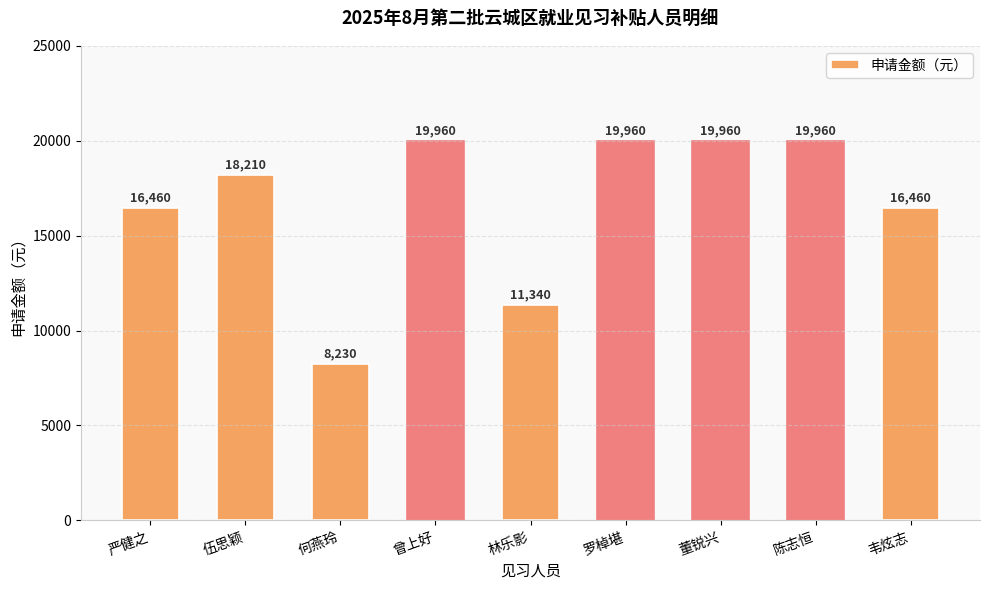

What is the sum of the values at 陈志恒 and 严健之?

36420